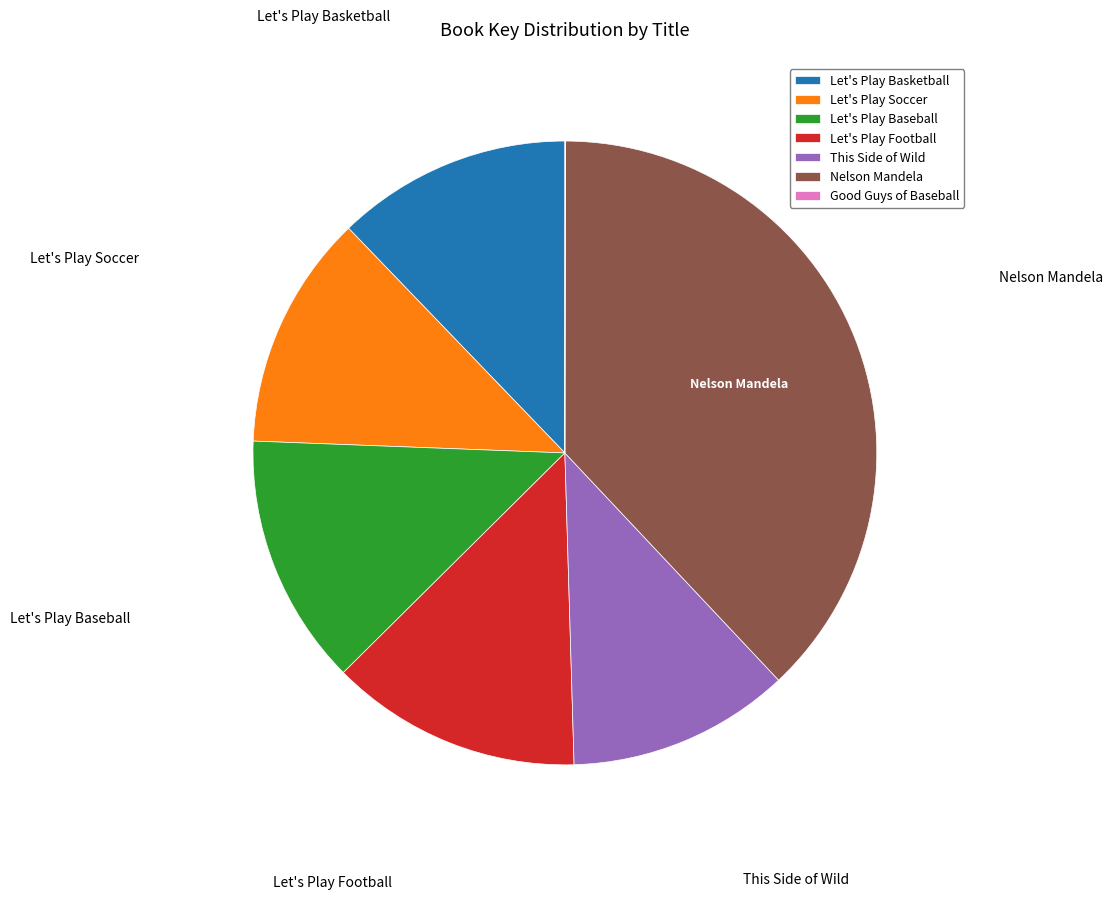

Is it true that This Side of Wild is 12% of the pie?

True